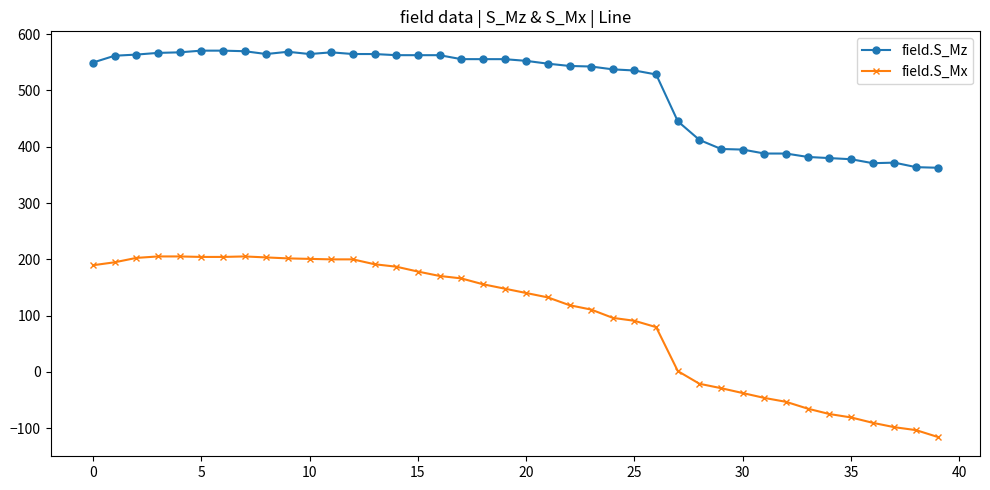

List the series in order of their overall mean, highest first.

field.S_Mz, field.S_Mx